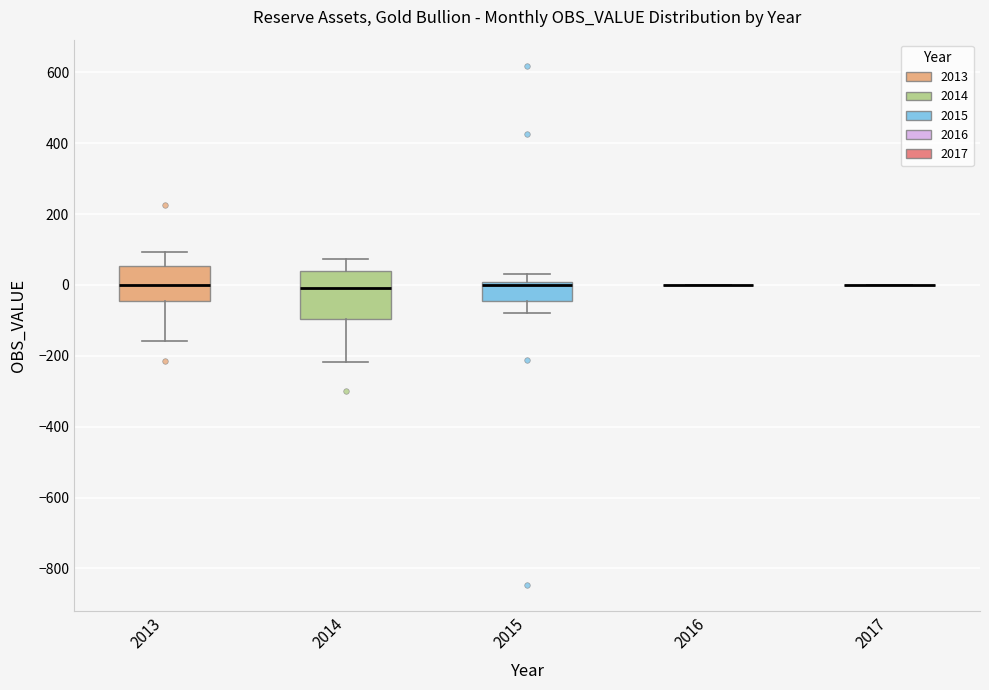

Where is the upper edge of the box at x = 2014 on the y-axis? The values are not printed on the chart, so give them approximately, as read against the axis.

40